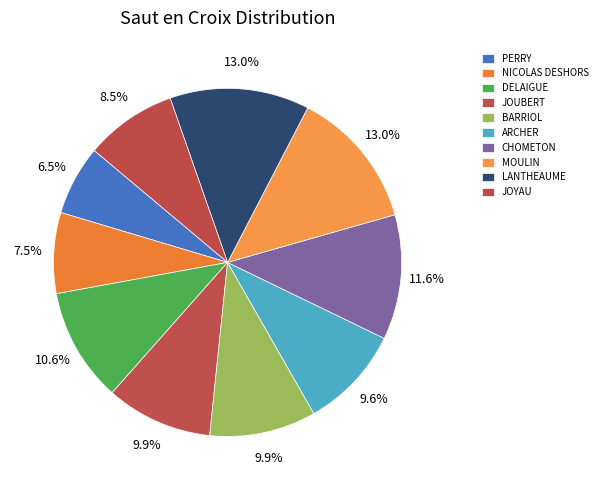

Between JOYAU and LANTHEAUME, which is larger?

LANTHEAUME